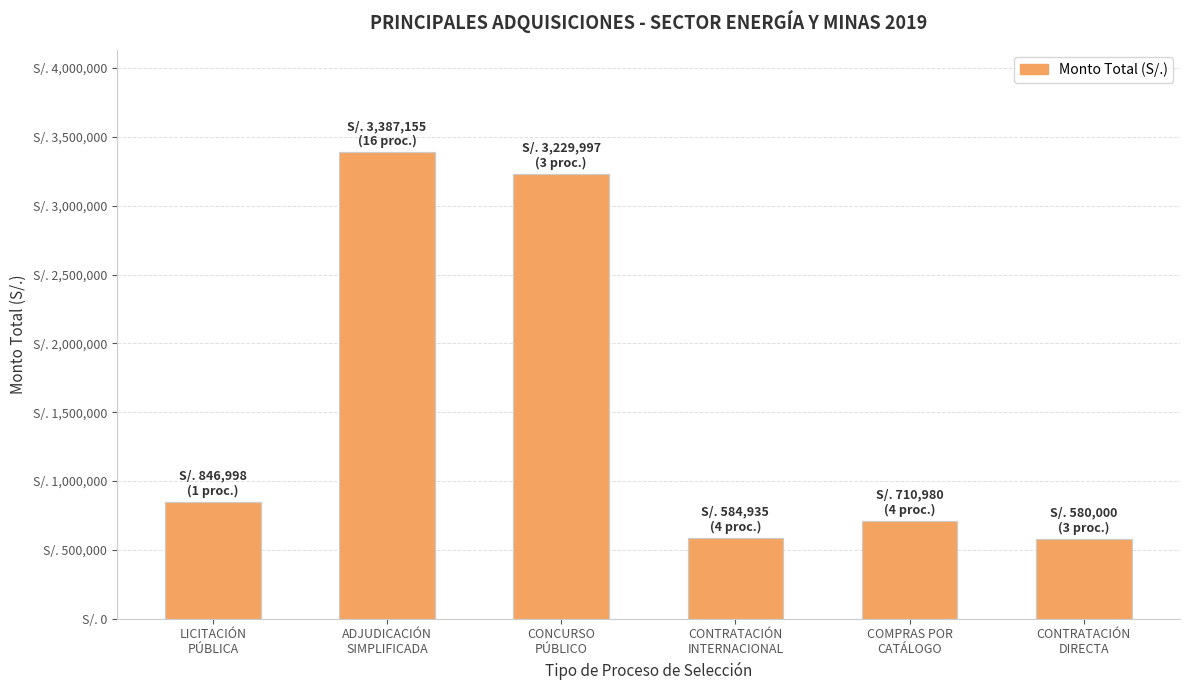

At how many categories does at least one series exceed 676531?

4